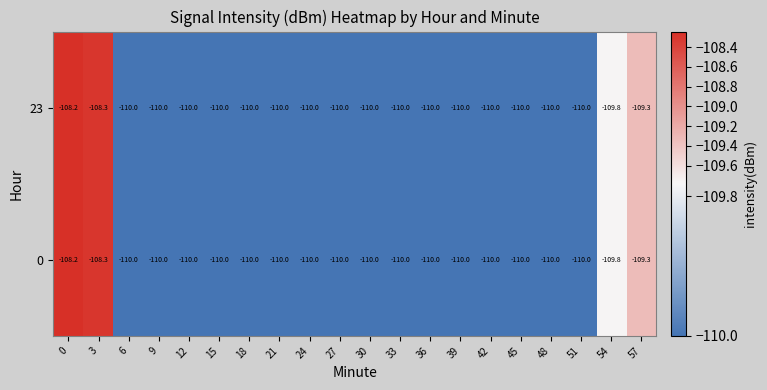

Is it true that 0 equals -38.1 at 45?

False